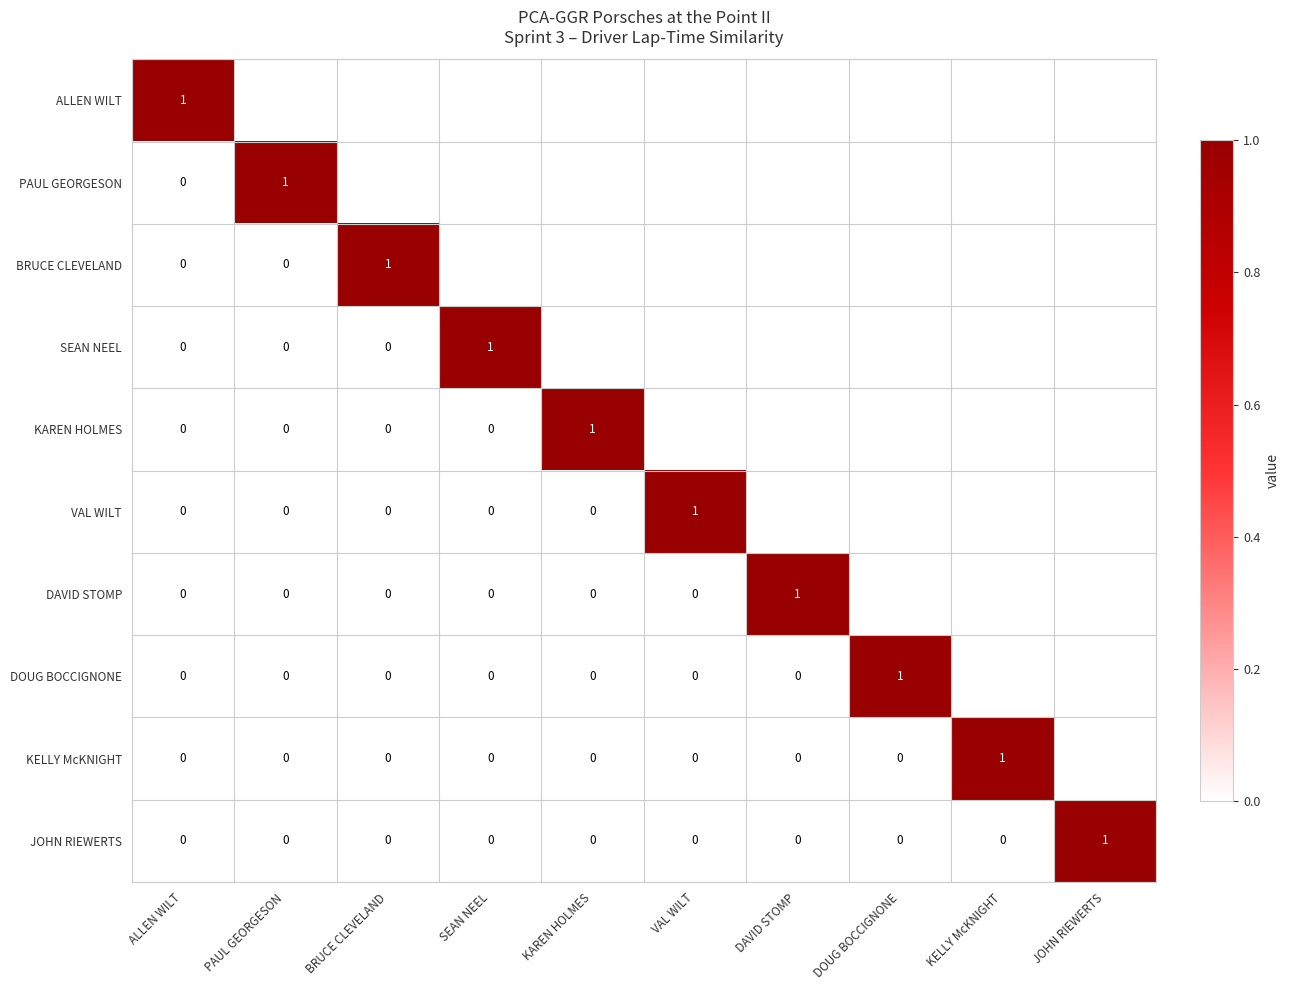

The value of DAVID STOMP at PAUL GEORGESON is 0.0. True or false?

True